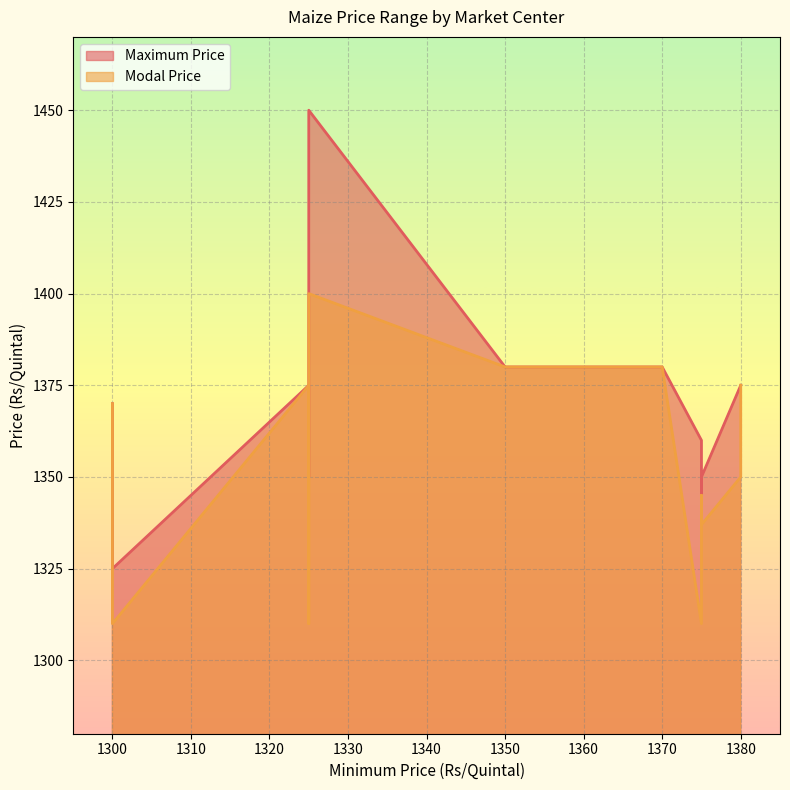

Rank the series at 1325 from highest to lowest value.

Maximum Price, Modal Price